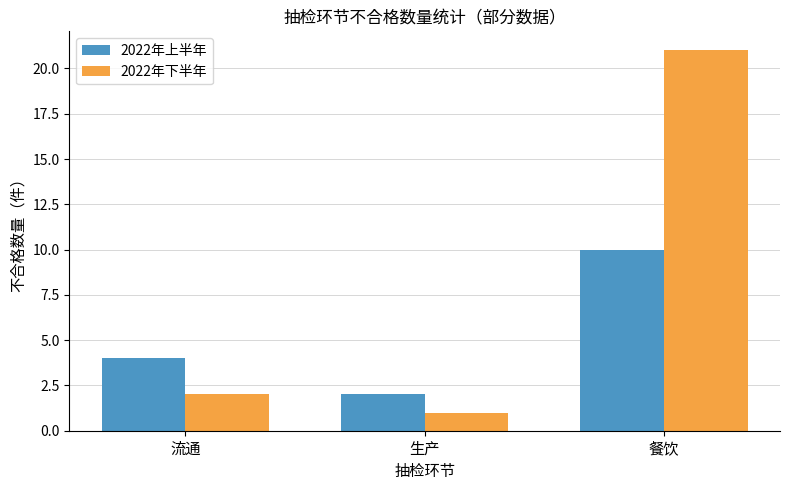

Which series has the widest spread of values?

2022年下半年